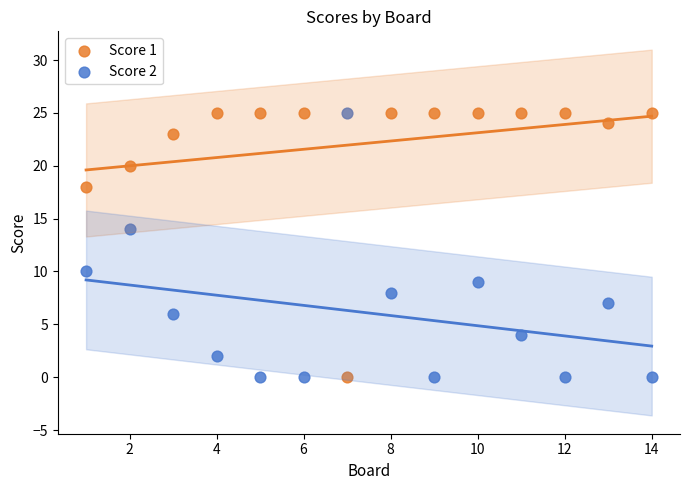

What is the X range (max minus min) for the scatter plot?

13